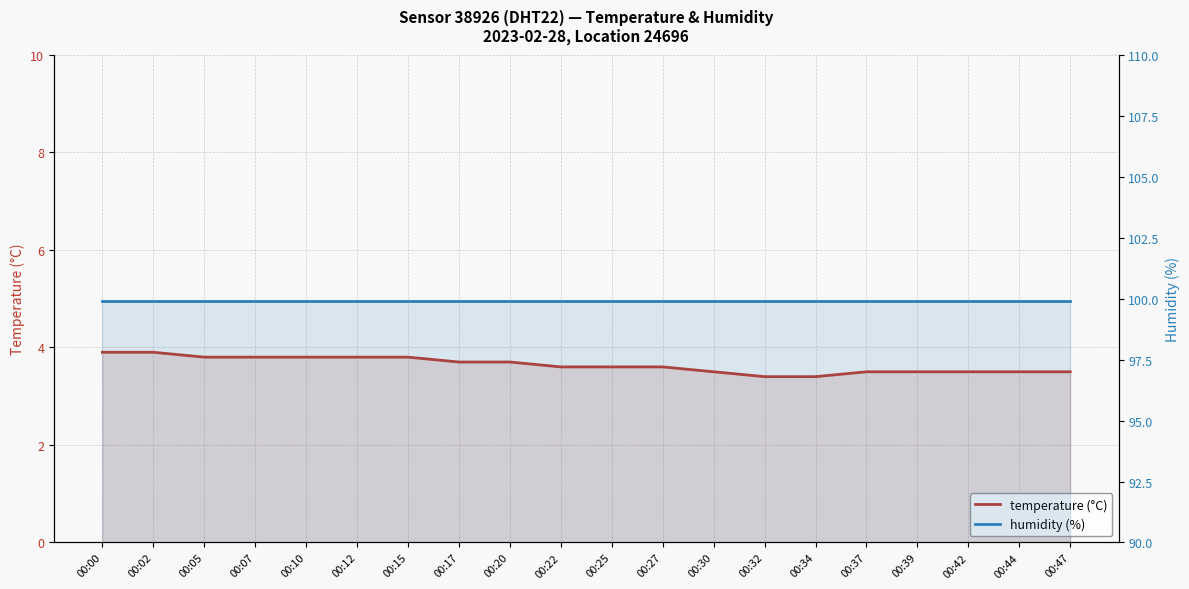

Which series changed the most between 00:02 and 00:22?

temperature (°C)